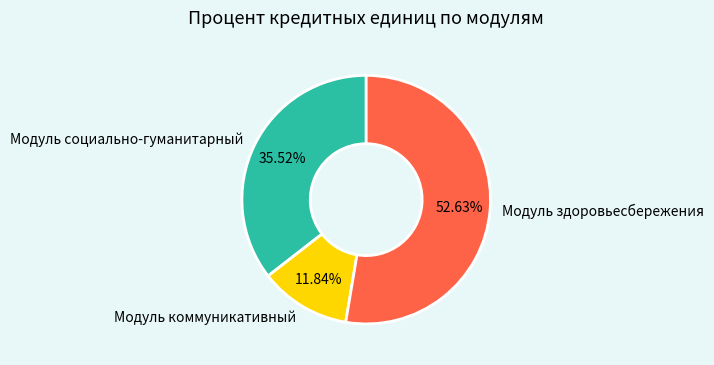

Which category has the smallest portion of the pie?

Модуль коммуникативный